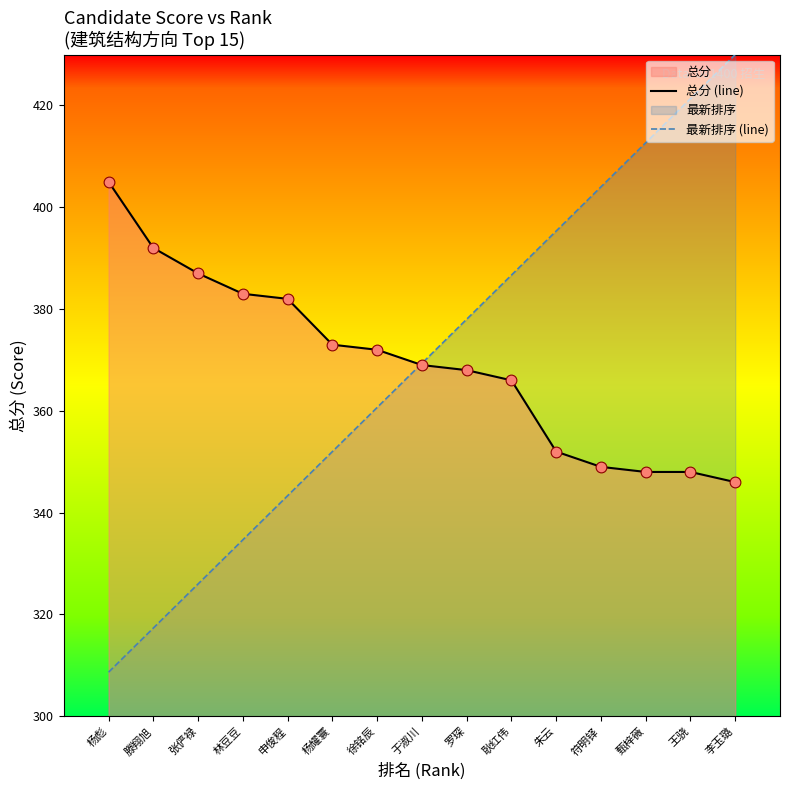

What are all the series names shown in the legend?

总分 (line), 最新排序 (line)